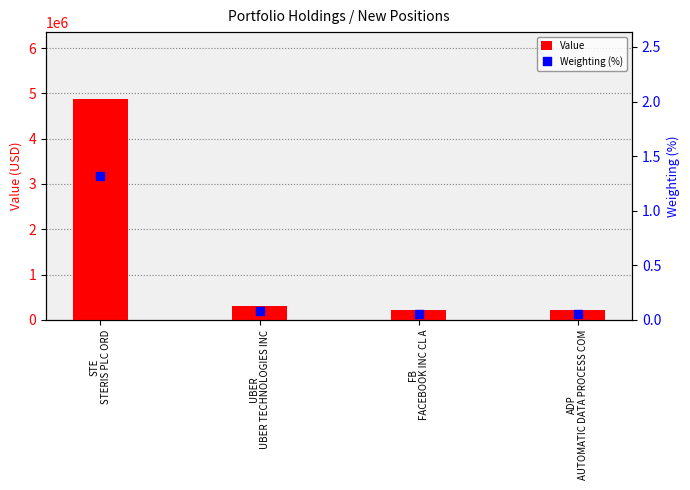

Which series has the largest total across all categories?

Value